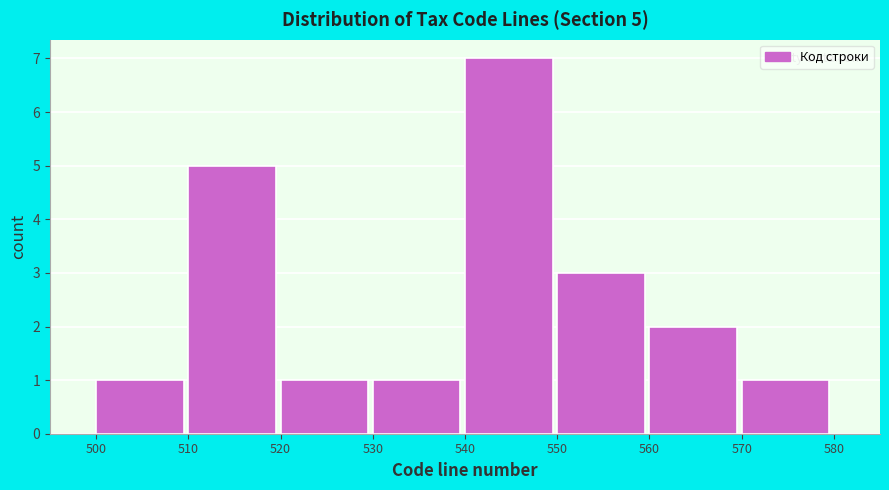

Which range on the x-axis has the tallest bar?

540 to 550